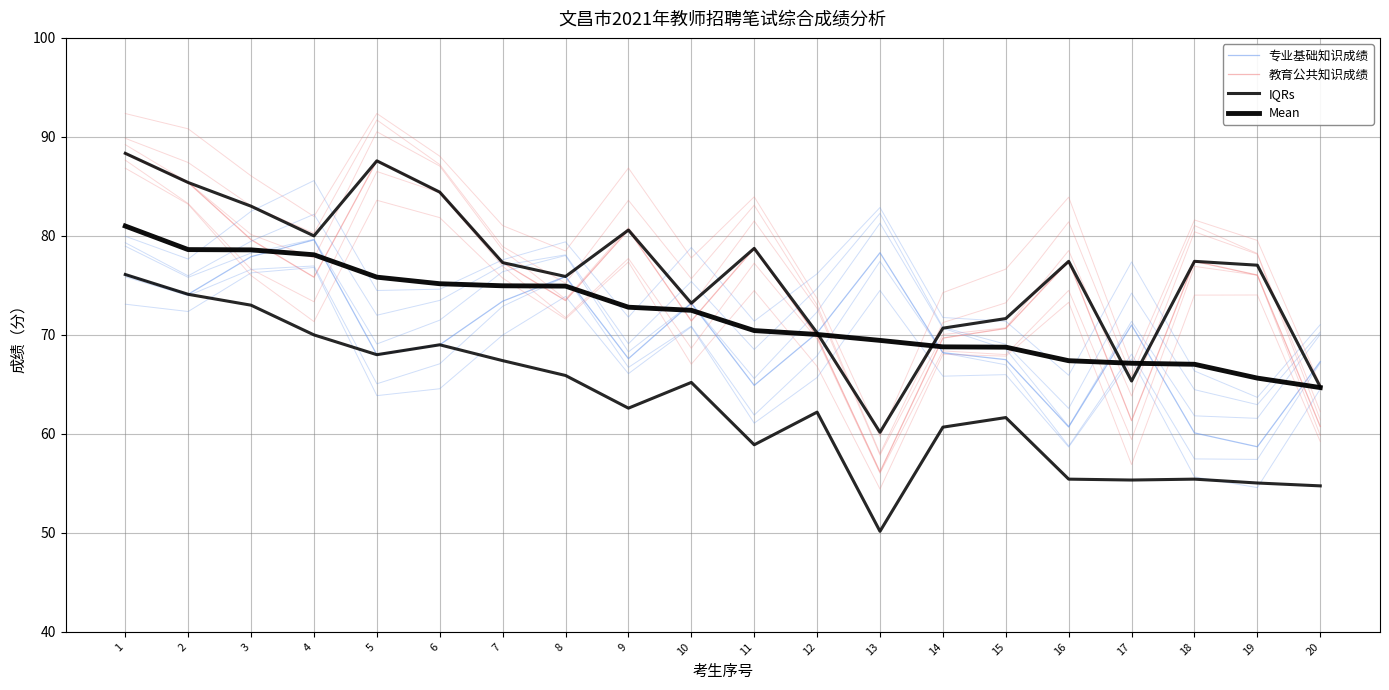

True or false: IQRs has more than 2 interior local peaks.

True